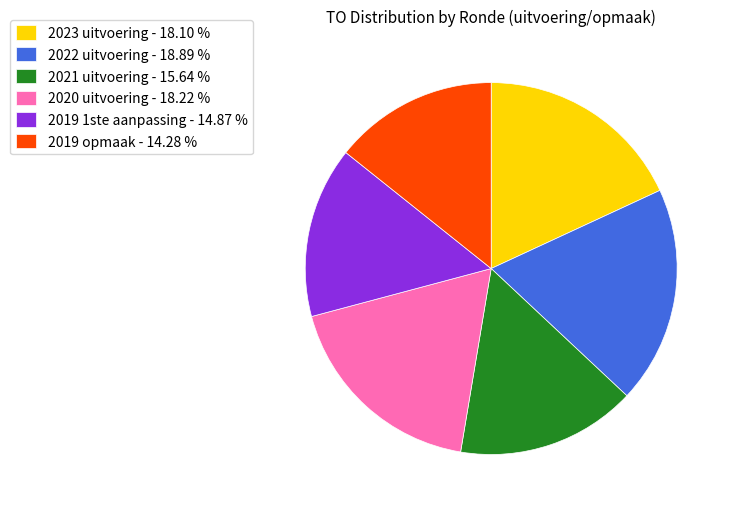

Is it true that 2023 uitvoering is 18% of the pie?

True